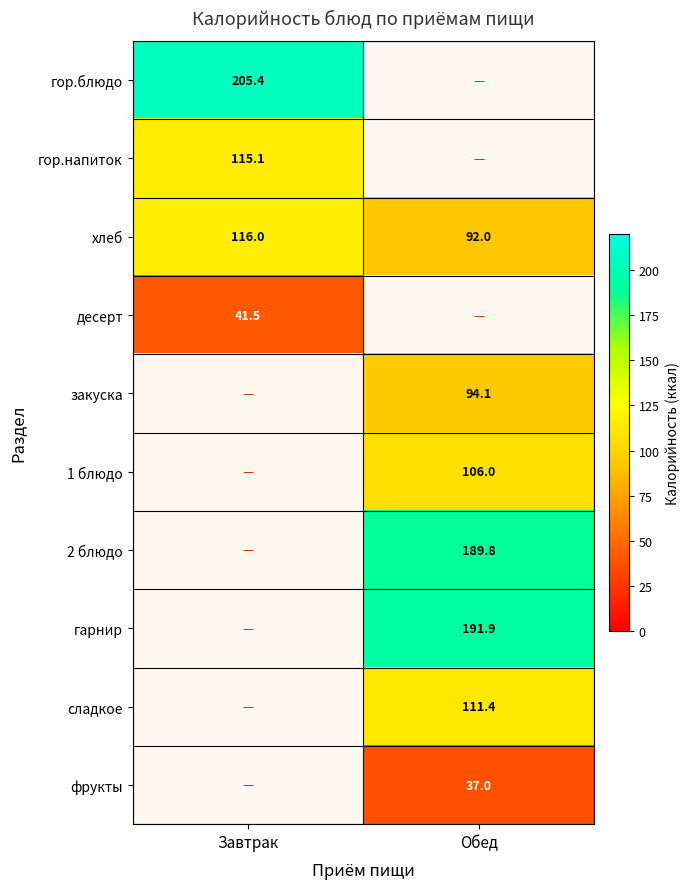

The хлеб series shows 92.0 at Обед. True or false?

True